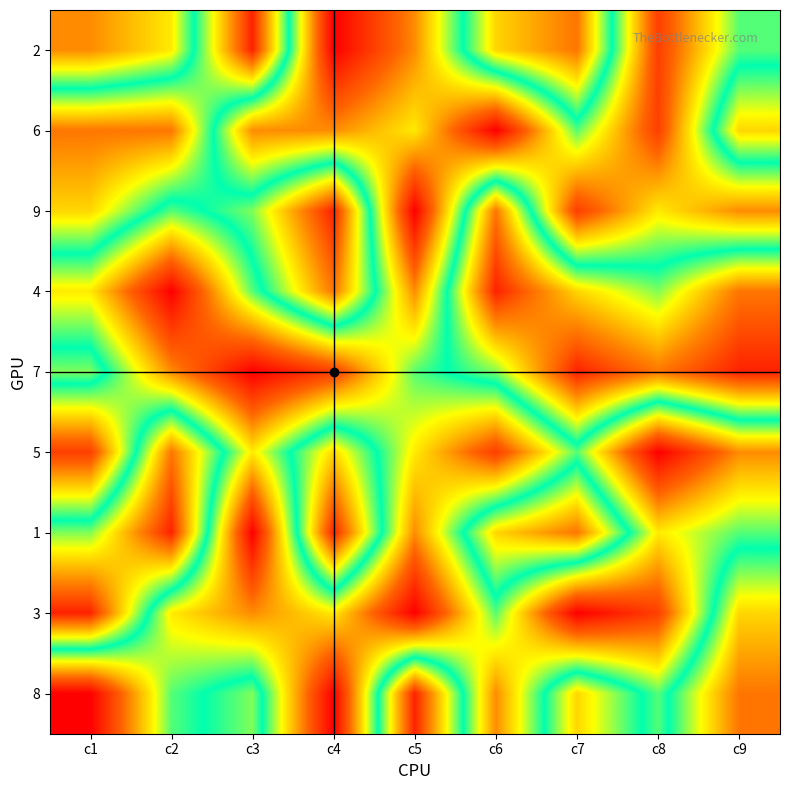

What is the total value across all series at c5?

33